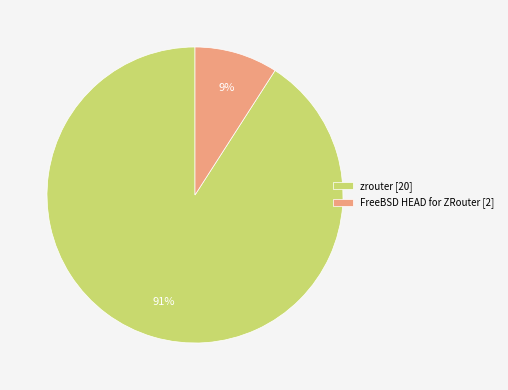

True or false: zrouter [20] accounts for 91% of the total.

True